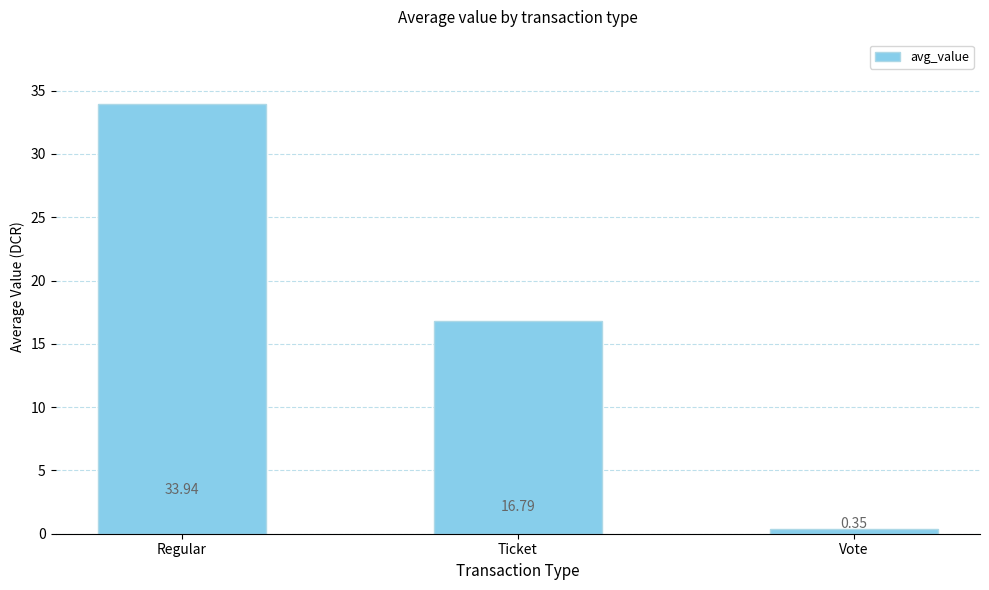

What position from the left is Regular?

1